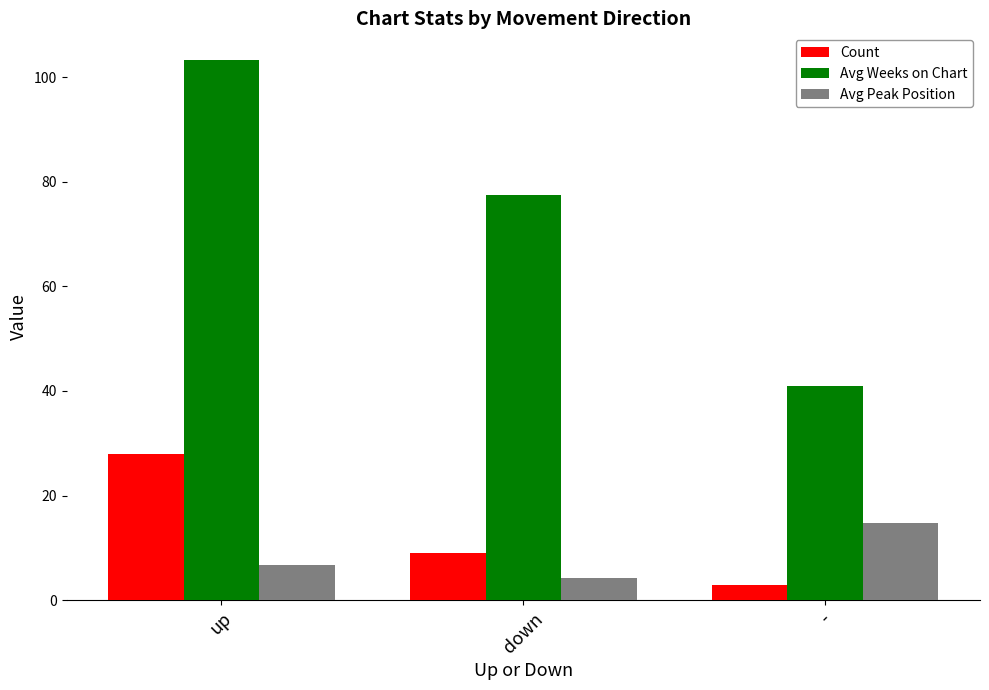

The Avg Weeks on Chart series shows 69.6 at -. True or false?

False